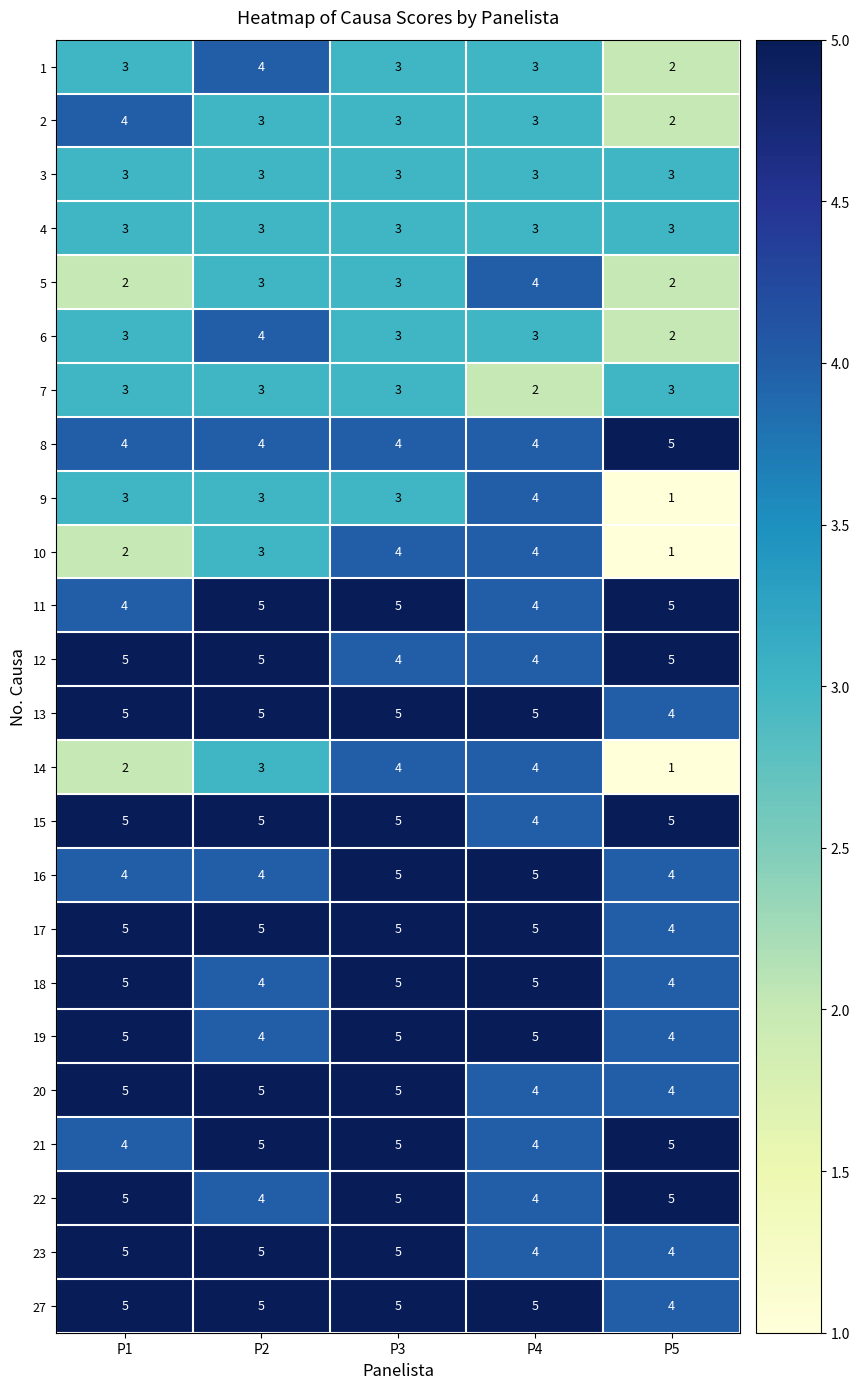

Read the 27 value at P3.

5